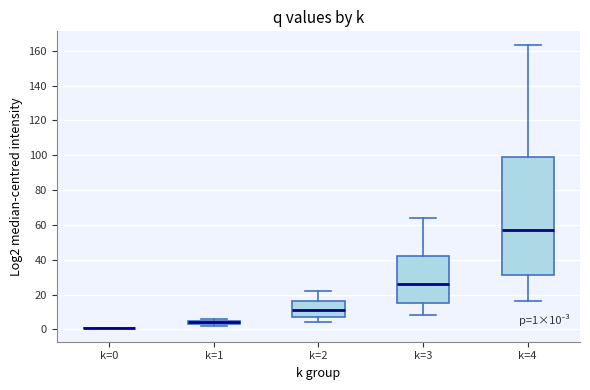

Comparing the boxes themselves (not the whiskers), which one is the tallest?

k=4